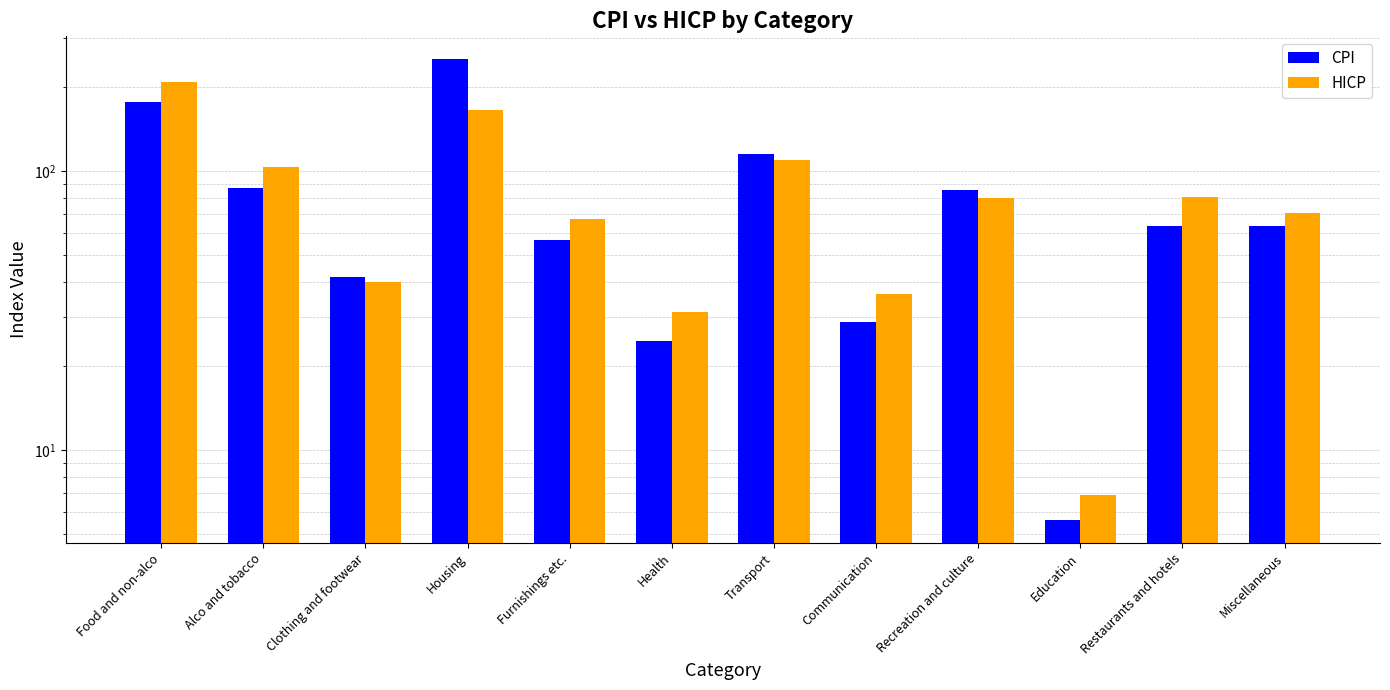

What are all the series names shown in the legend?

CPI, HICP